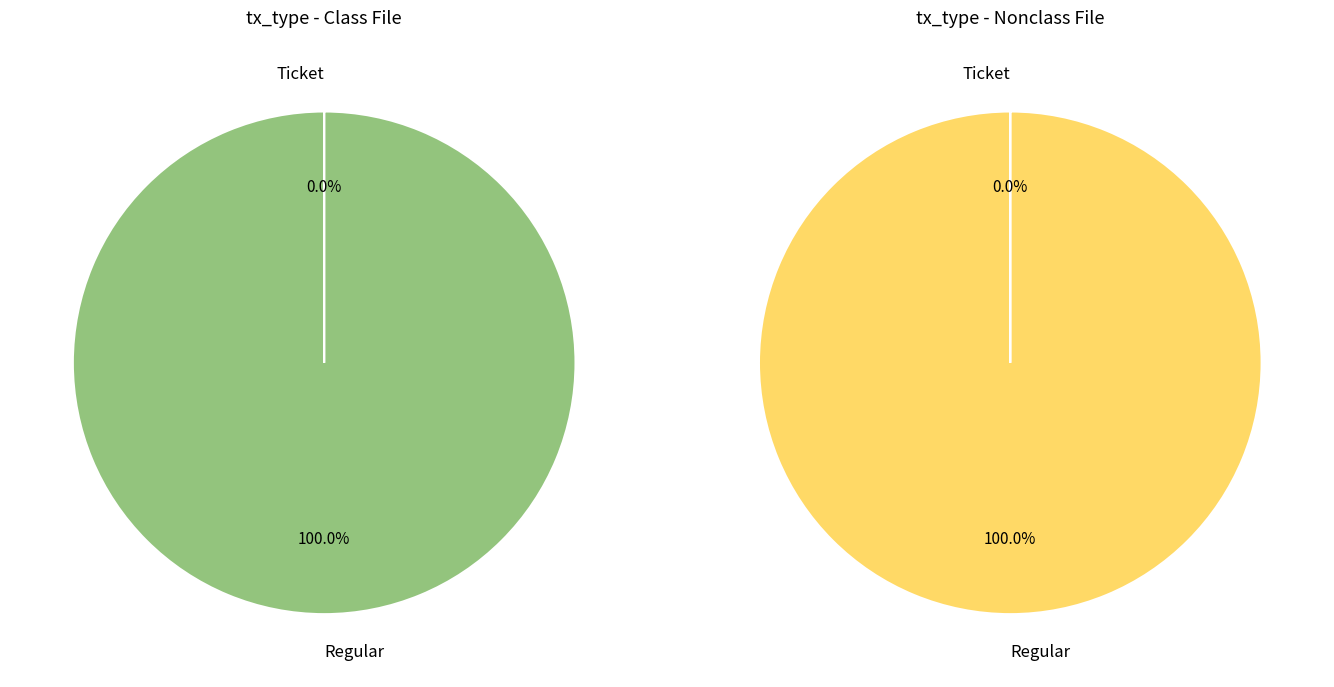

To the nearest percent, what portion does tx_index_11 (Regular) represent?

100%